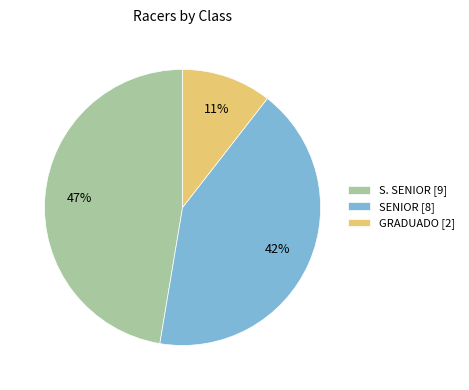

Which category has the smallest portion of the pie?

GRADUADO